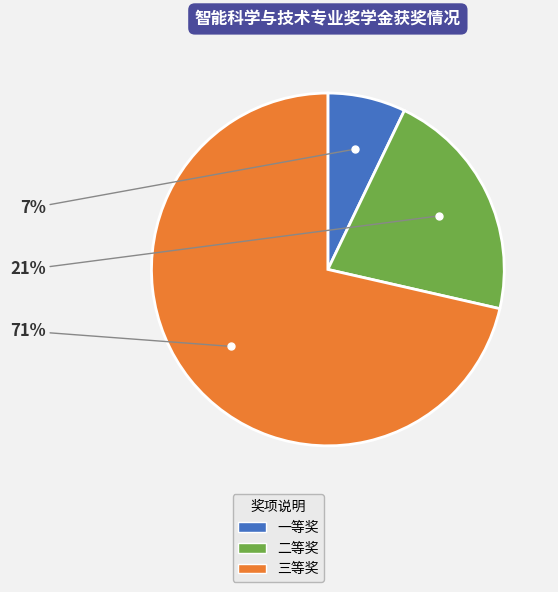

Which slice represents more than half of the pie?

三等奖